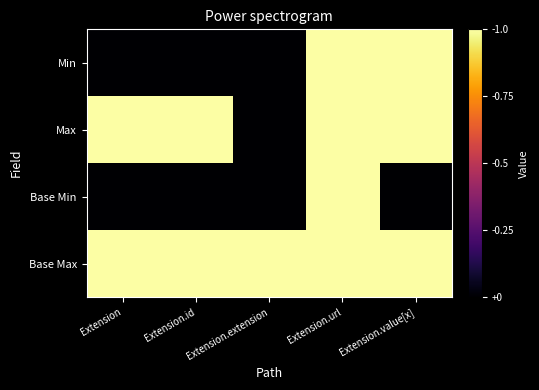

What is the maximum value shown in the chart?

1